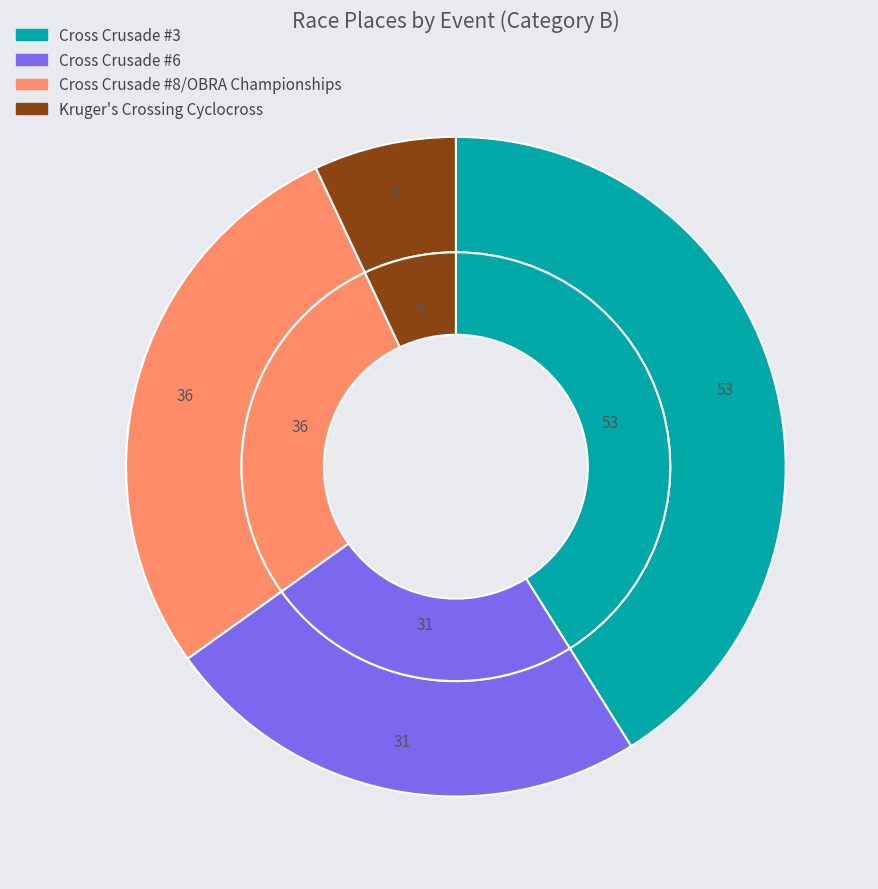

Which category has the biggest portion of the pie?

Cross Crusade #3